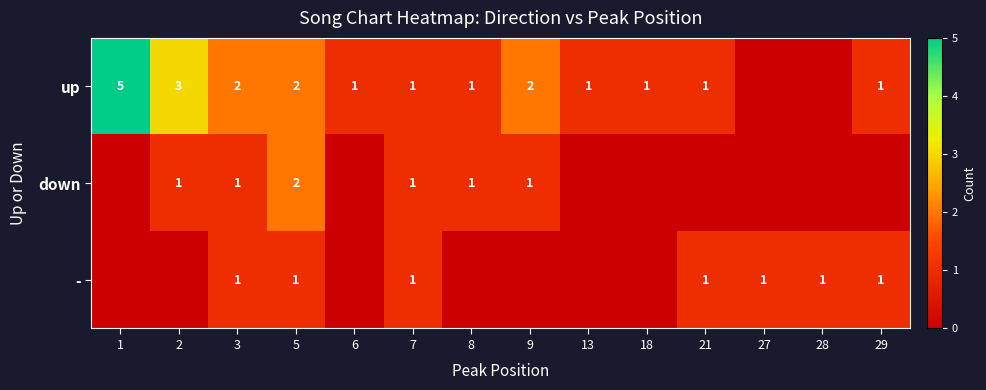

What is the difference between the up values at 7 and 1?

4